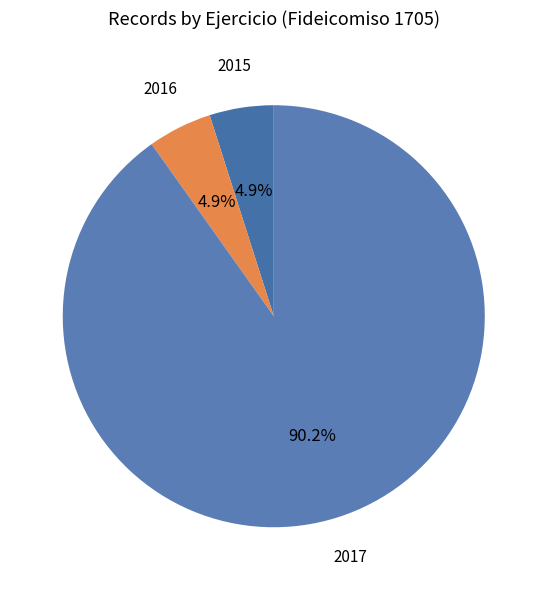

Is the sum of 2016 and 2017 greater than half?

Yes